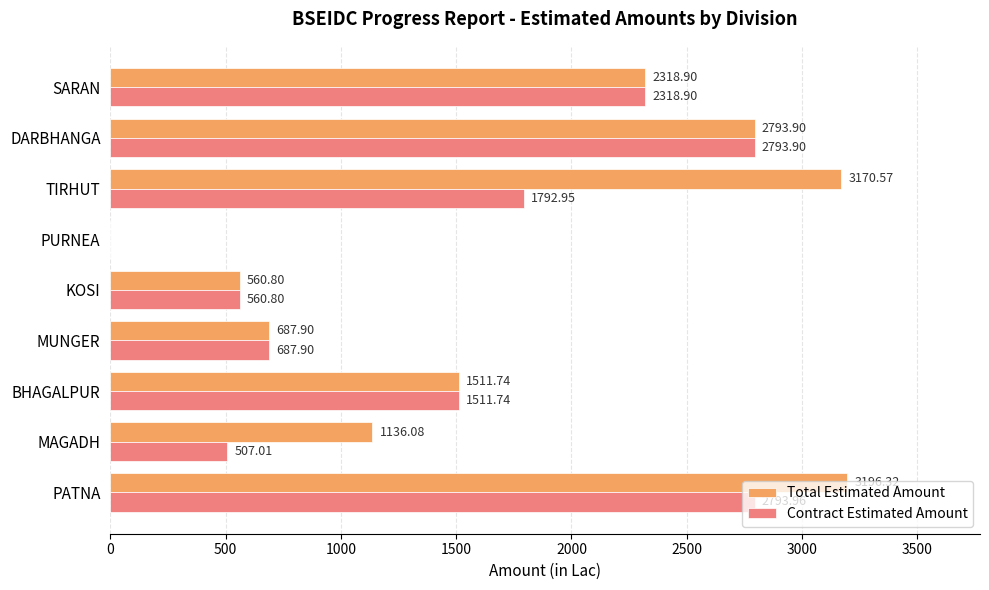

At which label is Contract Estimated Amount closest to 1396?

BHAGALPUR